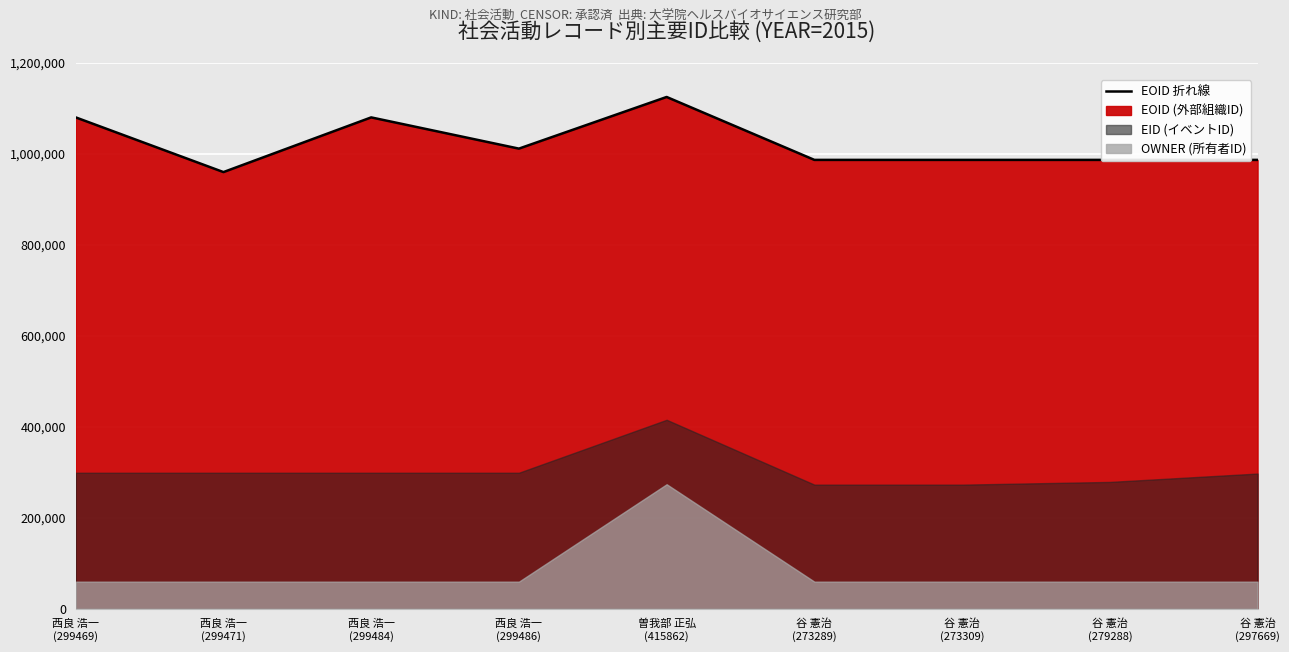

At which label is the value closest to 1042797?

西良 浩一
(299486)